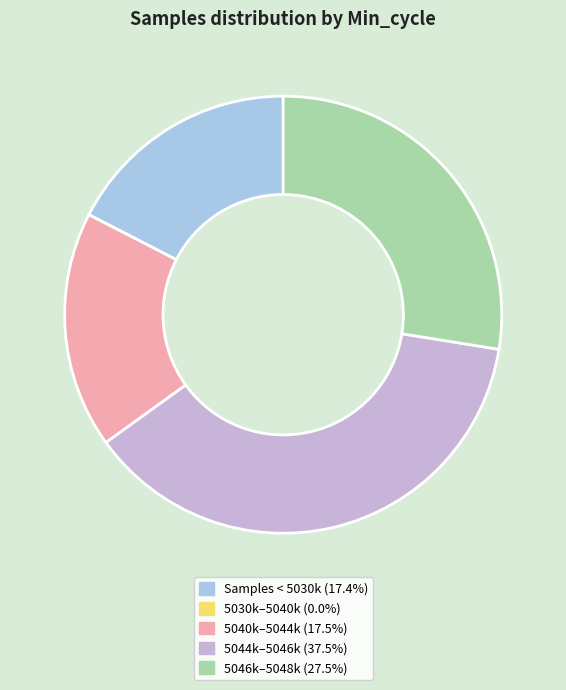

Is there any slice that represents more than half of the pie?

No